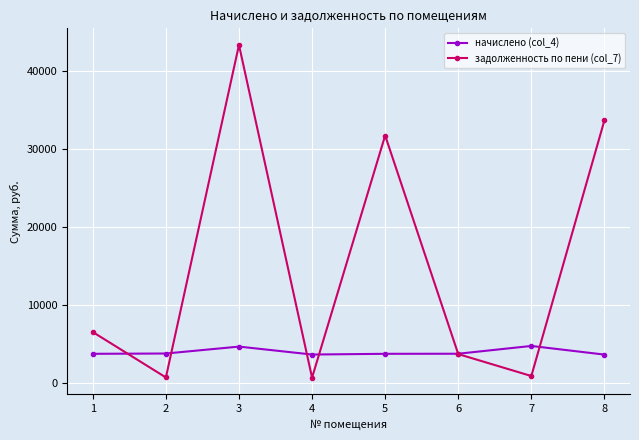

Between which two adjacent categories do начислено (col_4) and задолженность по пени (col_7) first intersect?

1 and 2